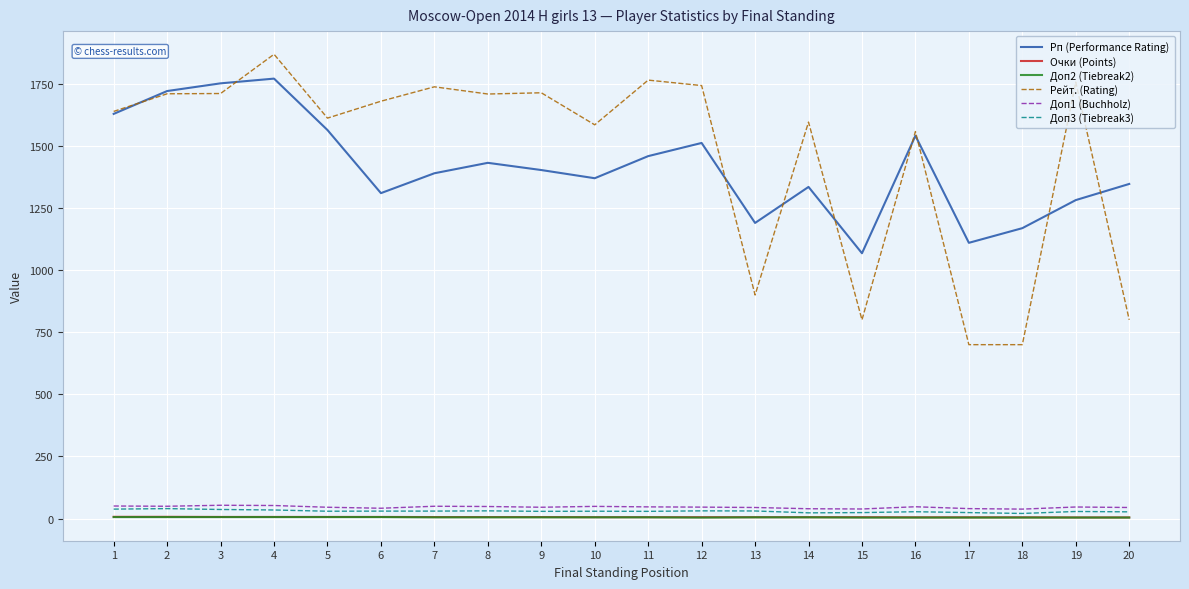

Which series has the largest range (max minus min)?

Рейт. (Rating)